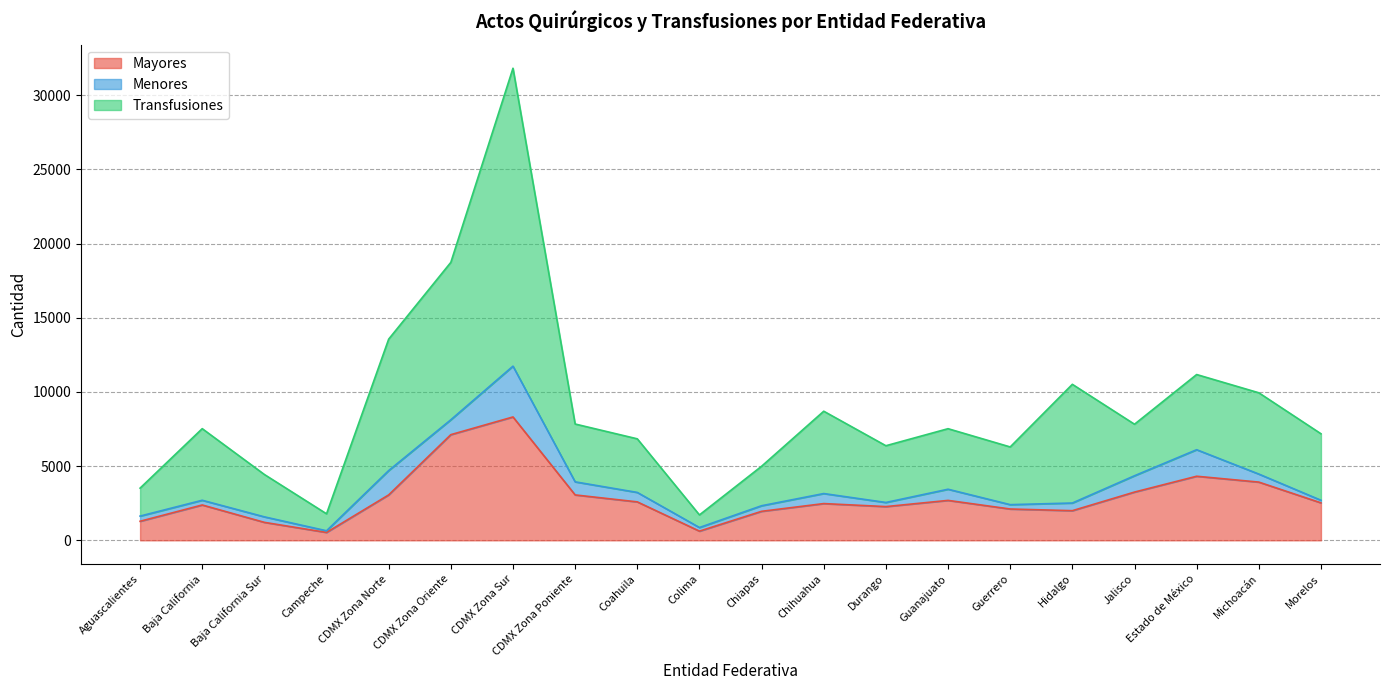

What is the value of the Mayores point at the 1st from the left?

1284